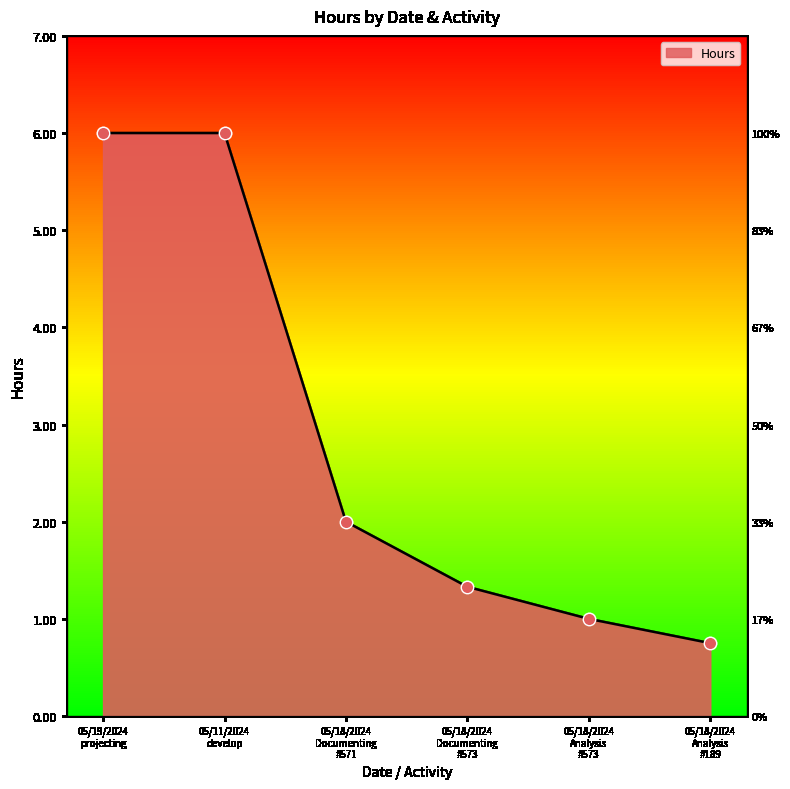

What is the ratio of the value at 05/19/2024
projecting to the value at 05/11/2024
develop?

1.0